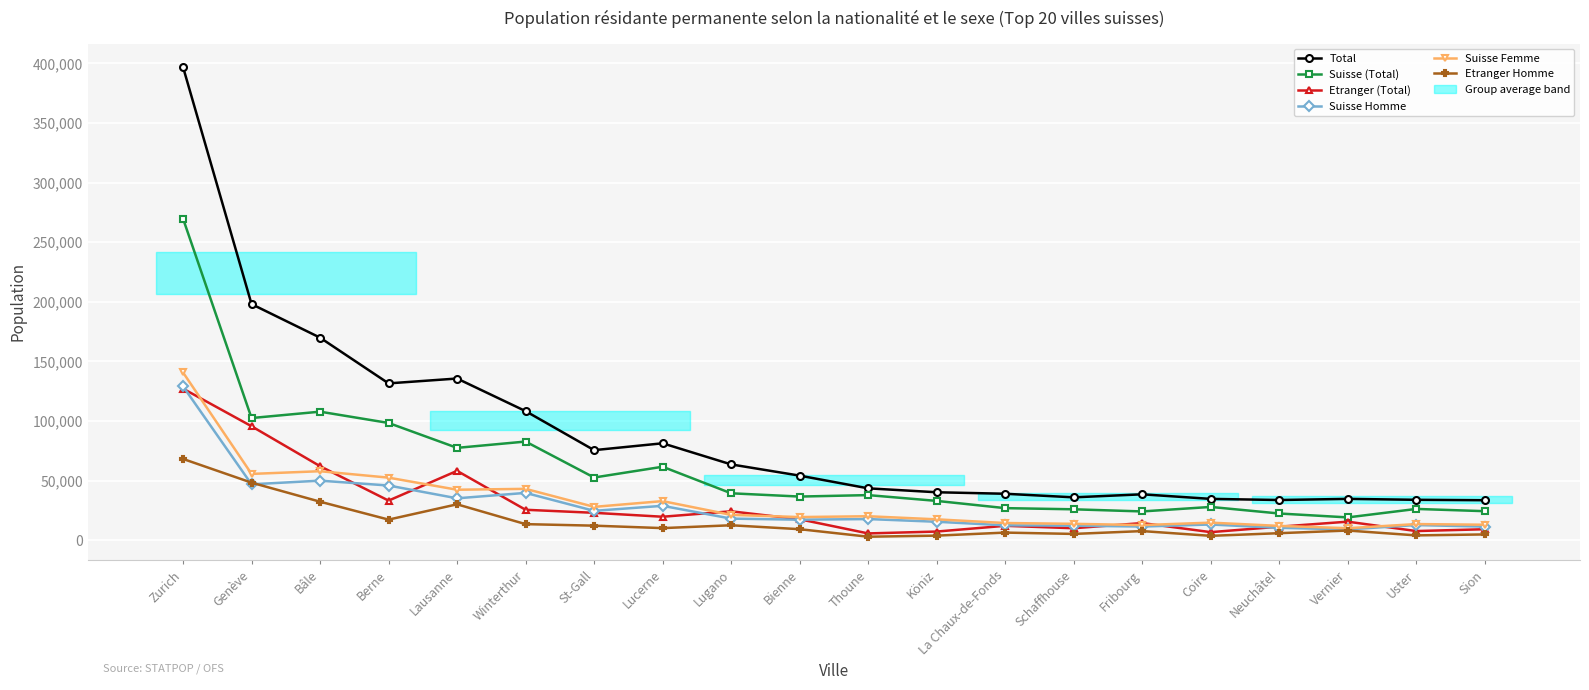

The Etranger Homme series shows 101261 at Zurich. True or false?

False